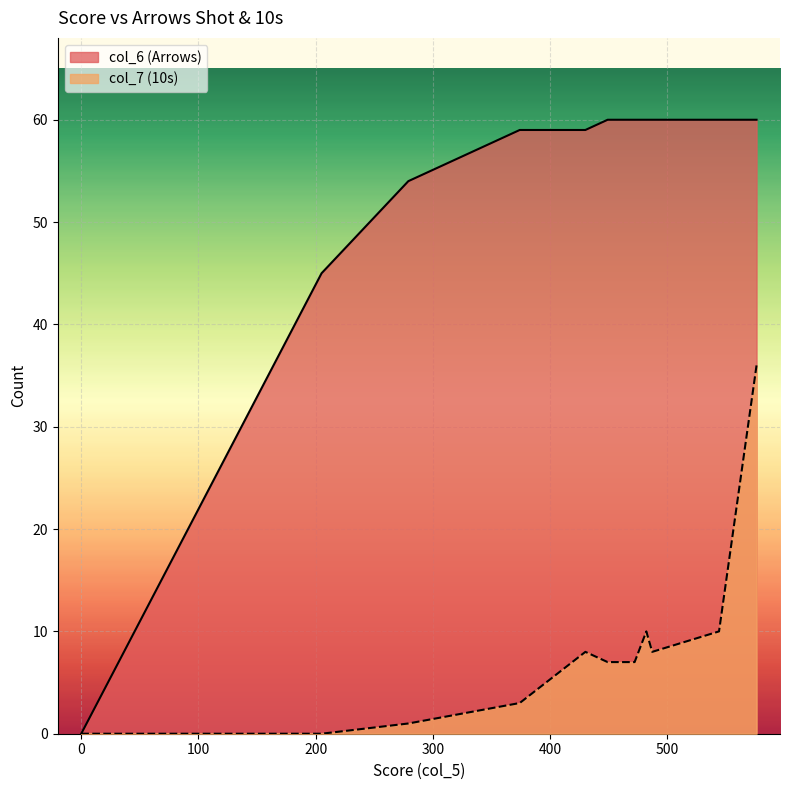

Is it true that col_7 (10s) equals 1 at 279?

True